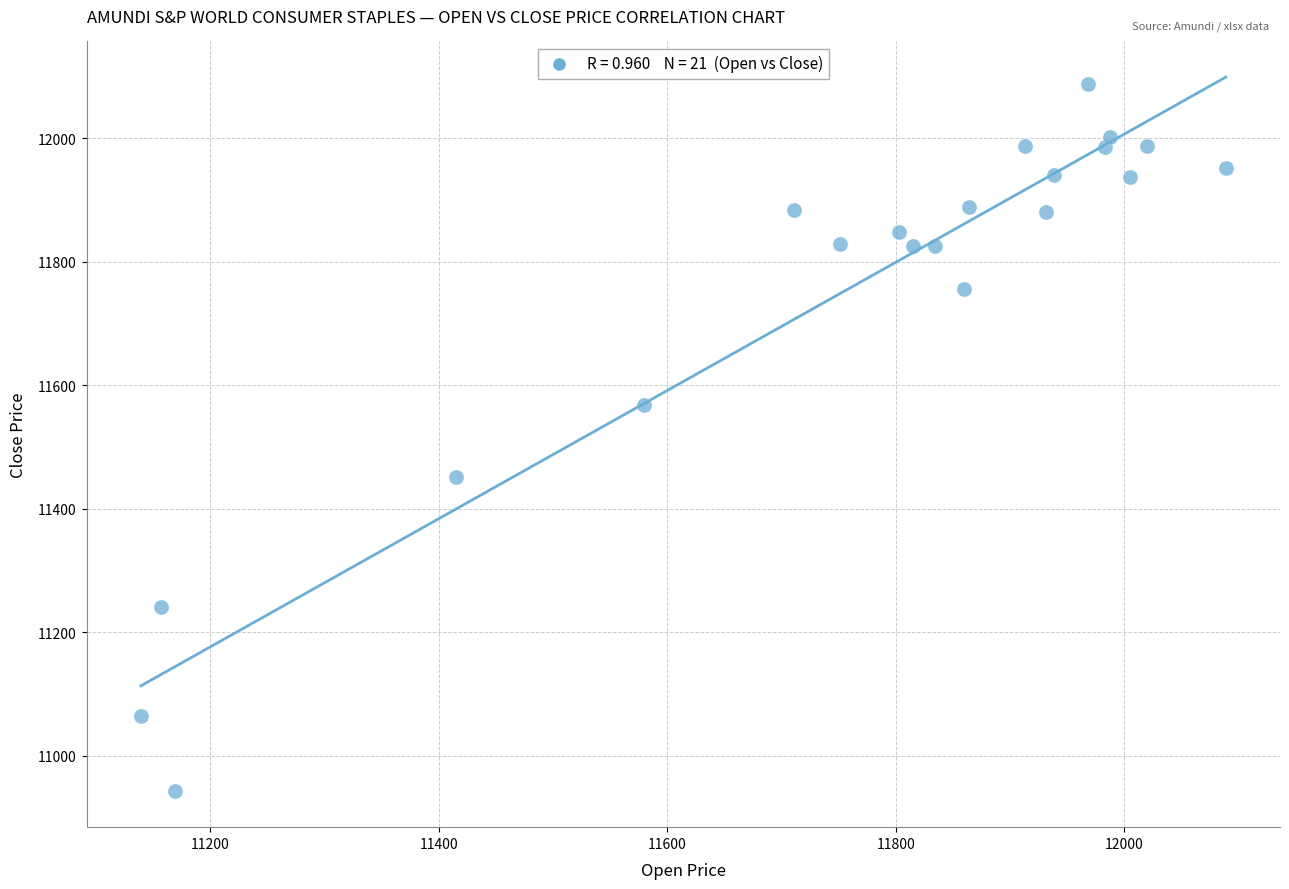

What is the range of Y values (max minus min)?

1145